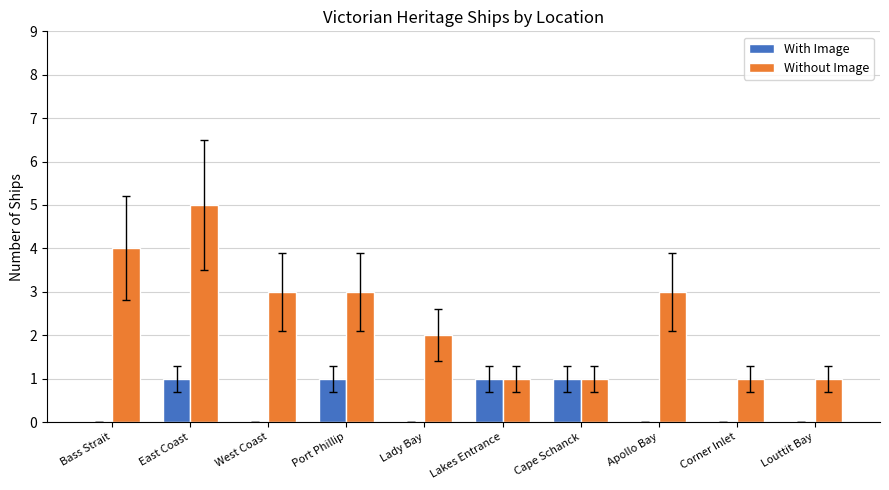

Count the number of categories in the chart.

10